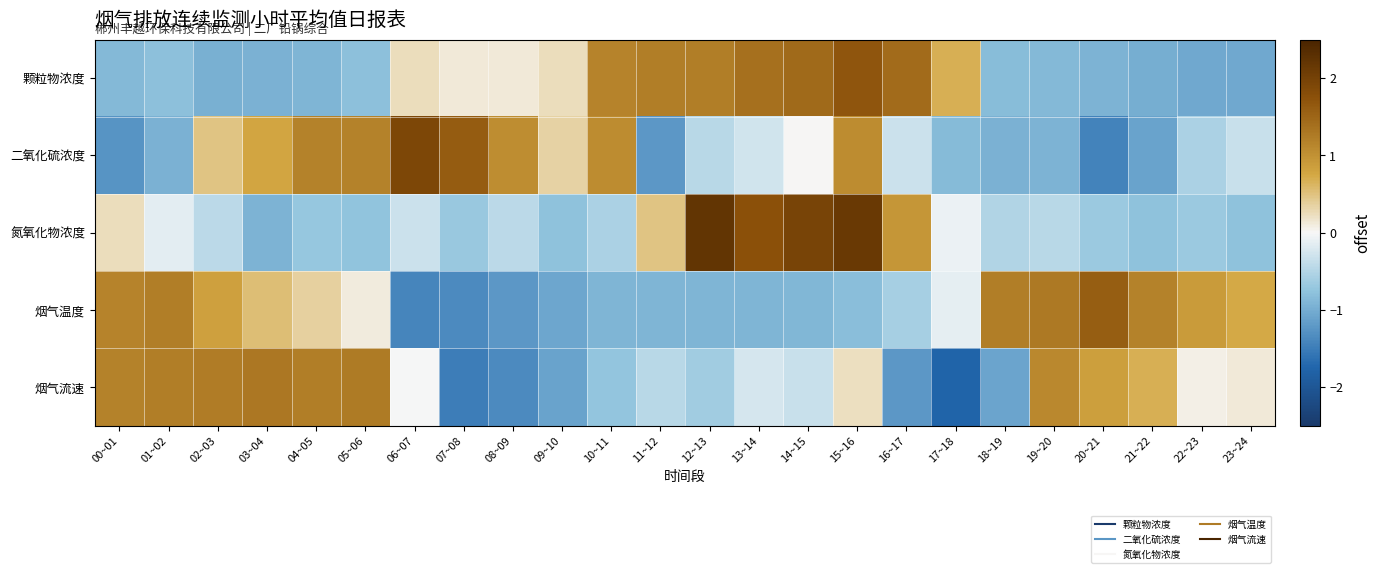

At how many categories does at least one series exceed 1?

20